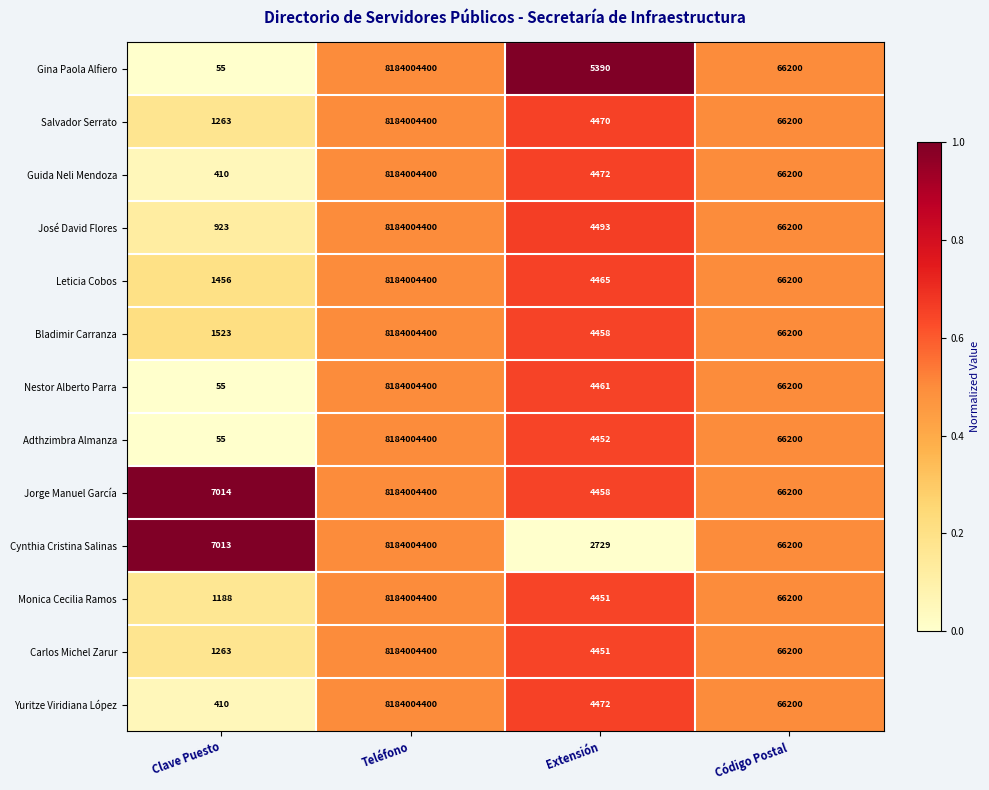

What is the approximate value of Cynthia Cristina Salinas at Teléfono?

8184004400